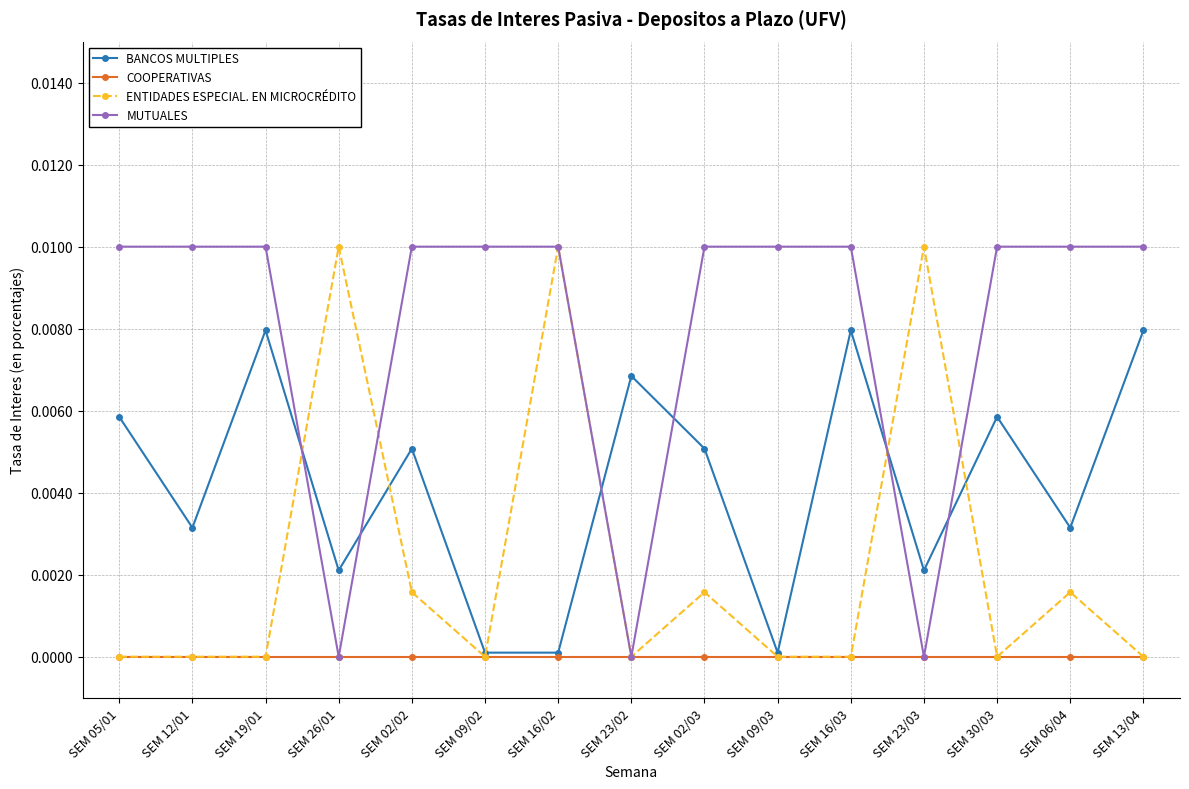

How many lines are shown in the chart?

4